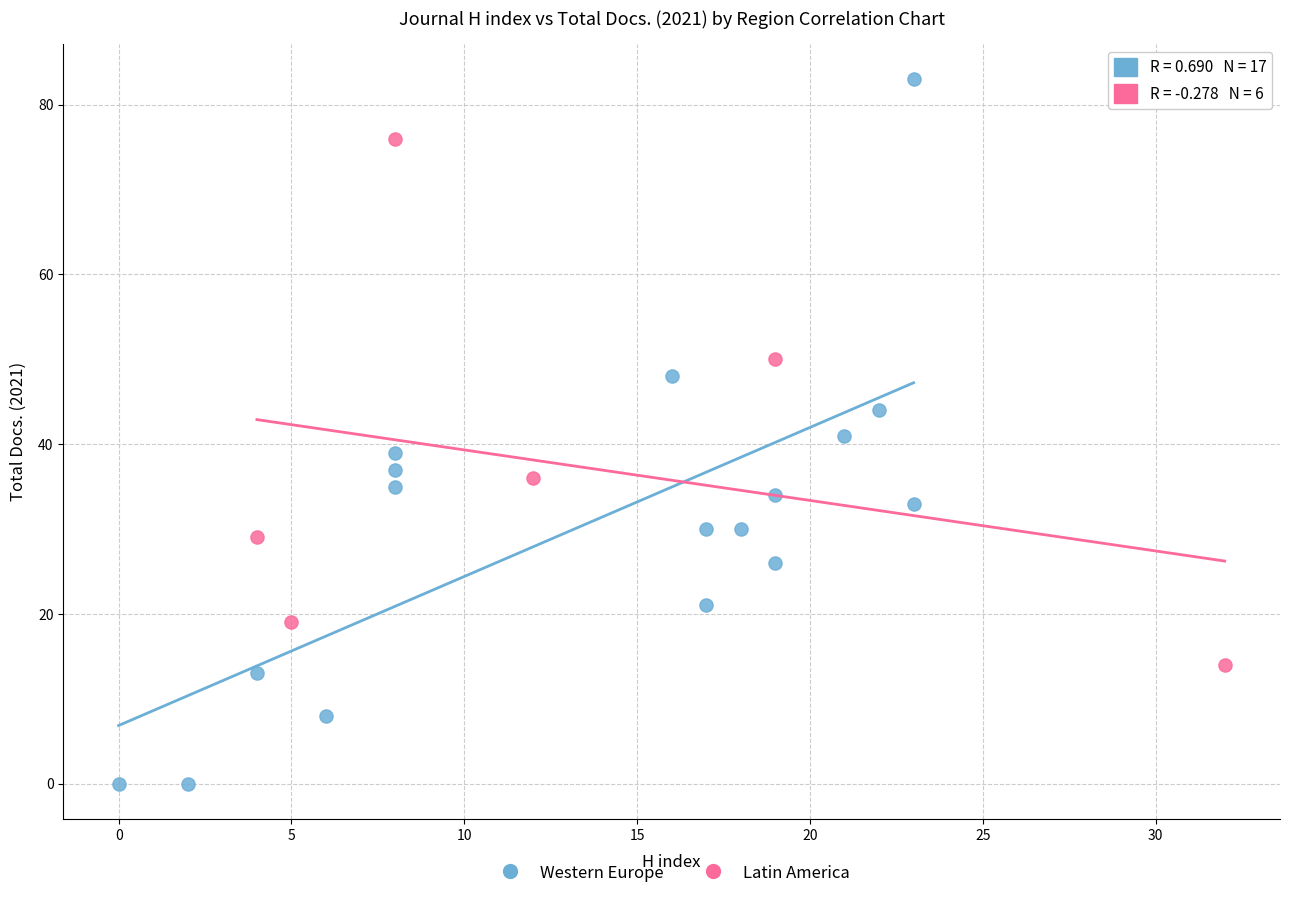

Which series contains the highest Y value?

Western Europe